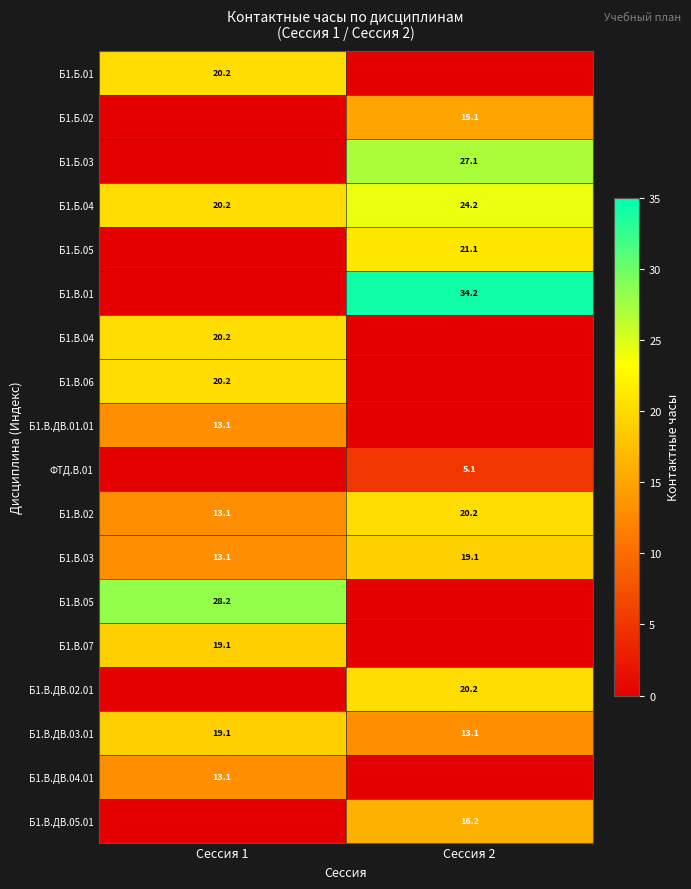

Is it true that Б1.Б.05 equals 8.5 at Сессия 2?

False